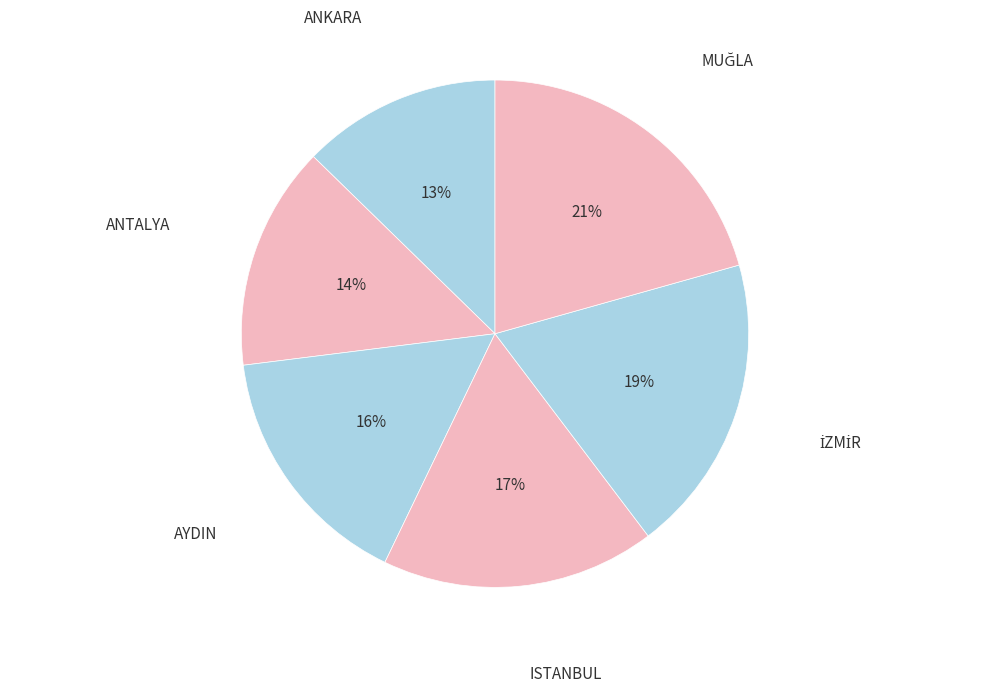

How many segments does this pie chart have?

6